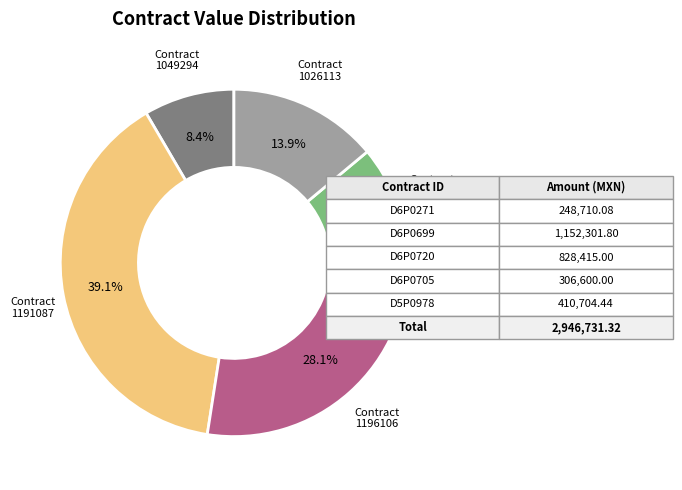

To the nearest percent, what is the difference between the largest and smallest slice percentages?

31%